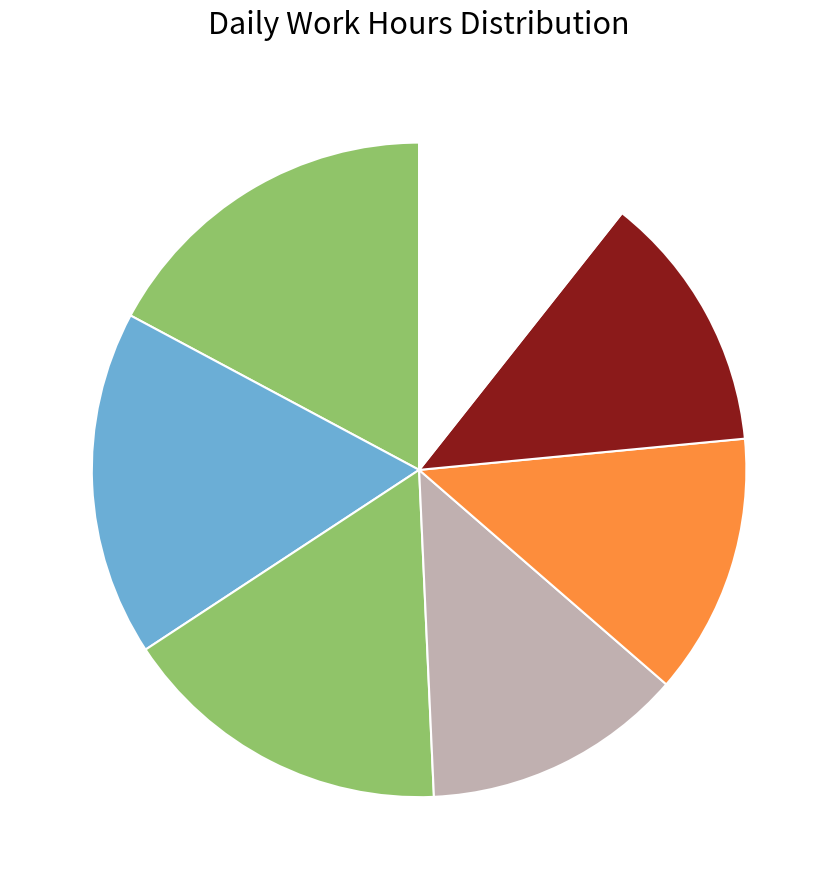

Which category has the biggest portion of the pie?

3-Fri